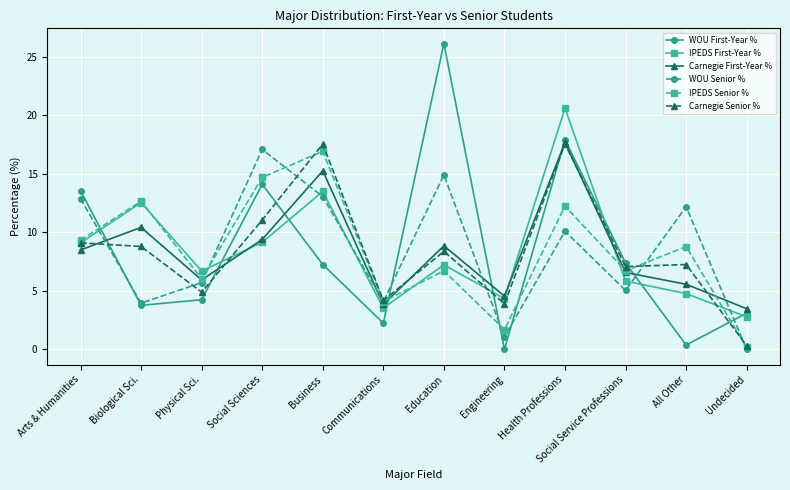

At which category is the sum across all series the highest?

Health Professions